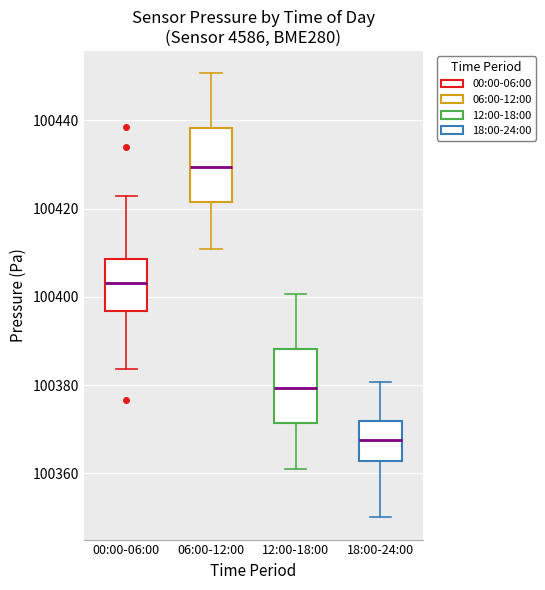

Reading left to right, transcribe this box plot: for each box, give where its median line is, the range the box spans, and where its two whiskers end, as read against the y-axis. The values are not printed on the chart, so give them approximately, as read against the axis.

00:00-06:00: median 100404, box 100396 to 100408, whiskers 100384 to 100422
06:00-12:00: median 100430, box 100422 to 100438, whiskers 100410 to 100450
12:00-18:00: median 100380, box 100372 to 100388, whiskers 100360 to 100400
18:00-24:00: median 100368, box 100362 to 100372, whiskers 100350 to 100380